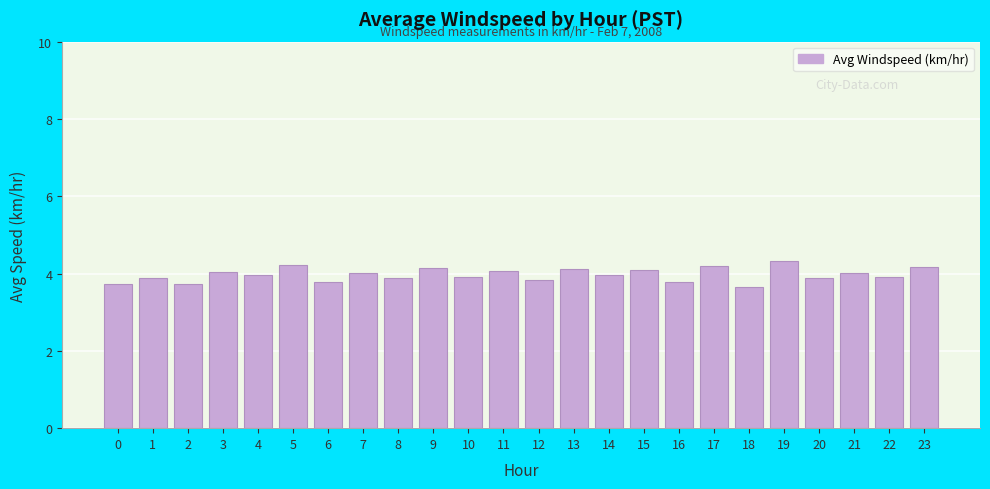

What is the average value?

4.0